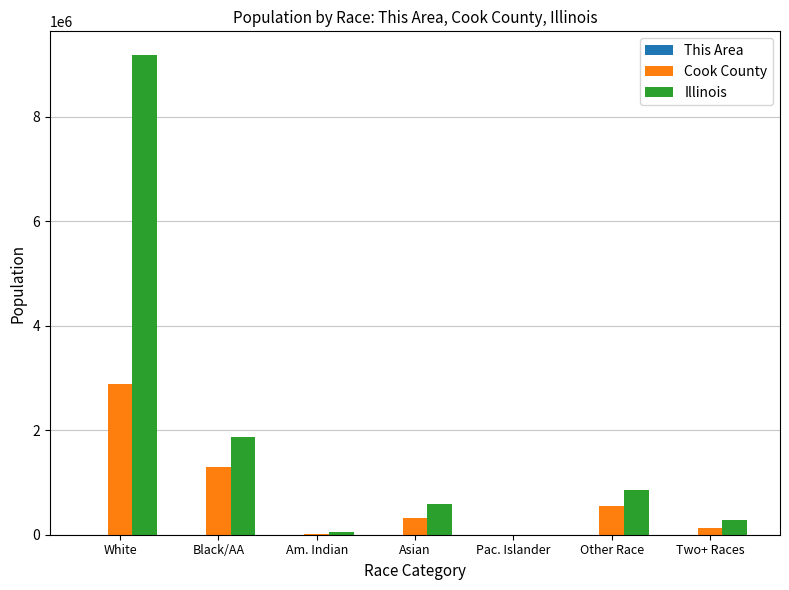

At which label is Cook County closest to 1439468?

Black/AA